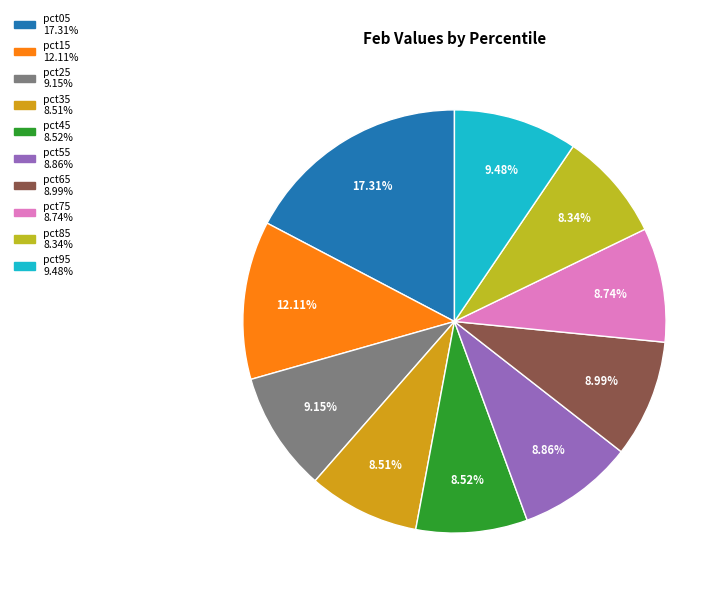

Combined, do pct15 and pct45 account for over 50%?

No